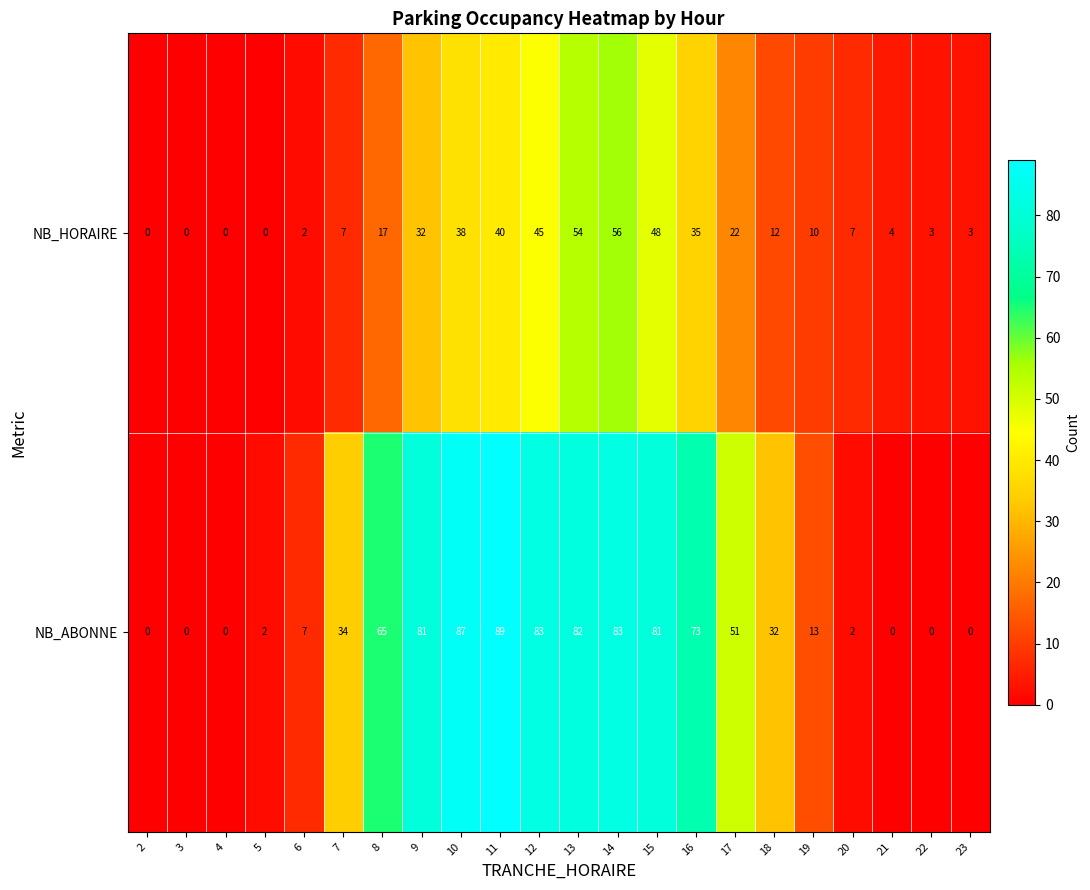

Rank the series by their maximum value, from highest to lowest.

NB_ABONNE, NB_HORAIRE